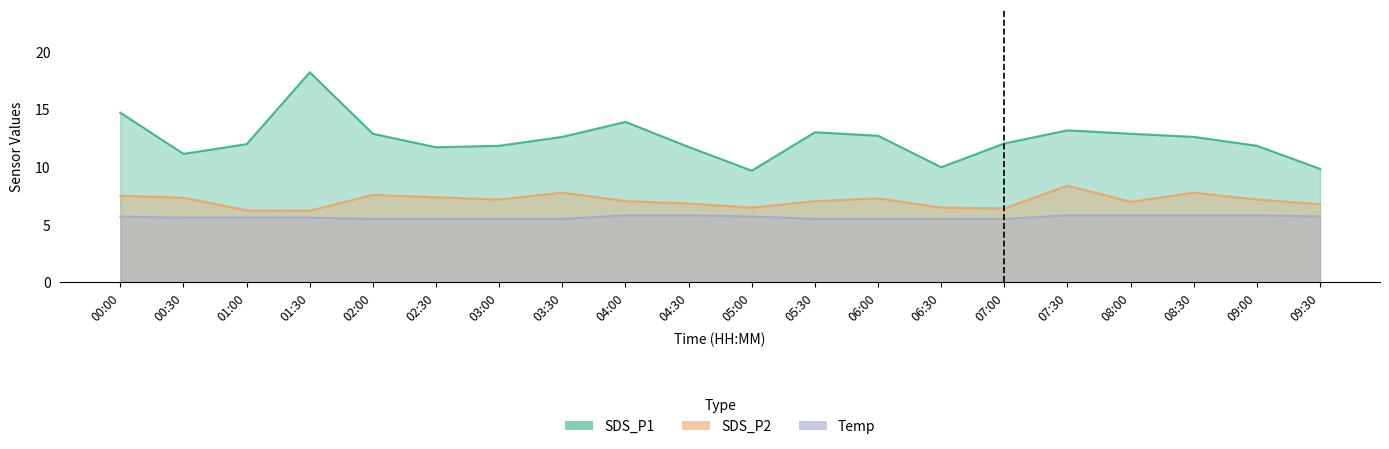

At which label does SDS_P1 first exceed 12?

00:00